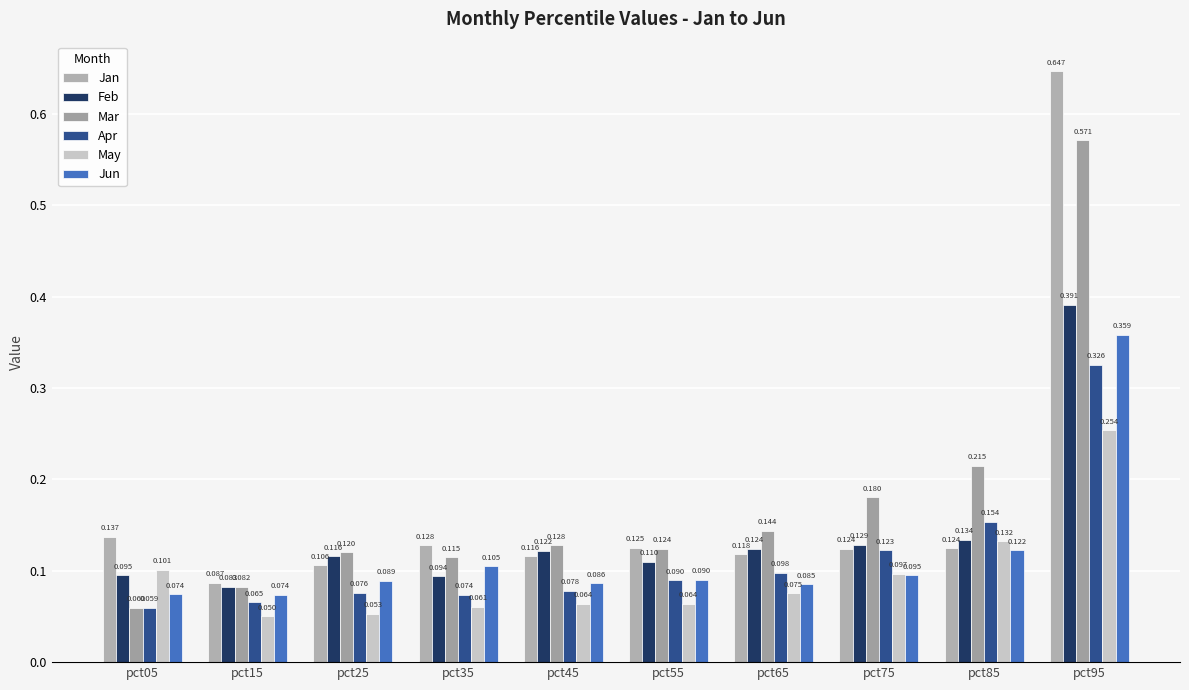

Which series has the widest spread of values?

Jan